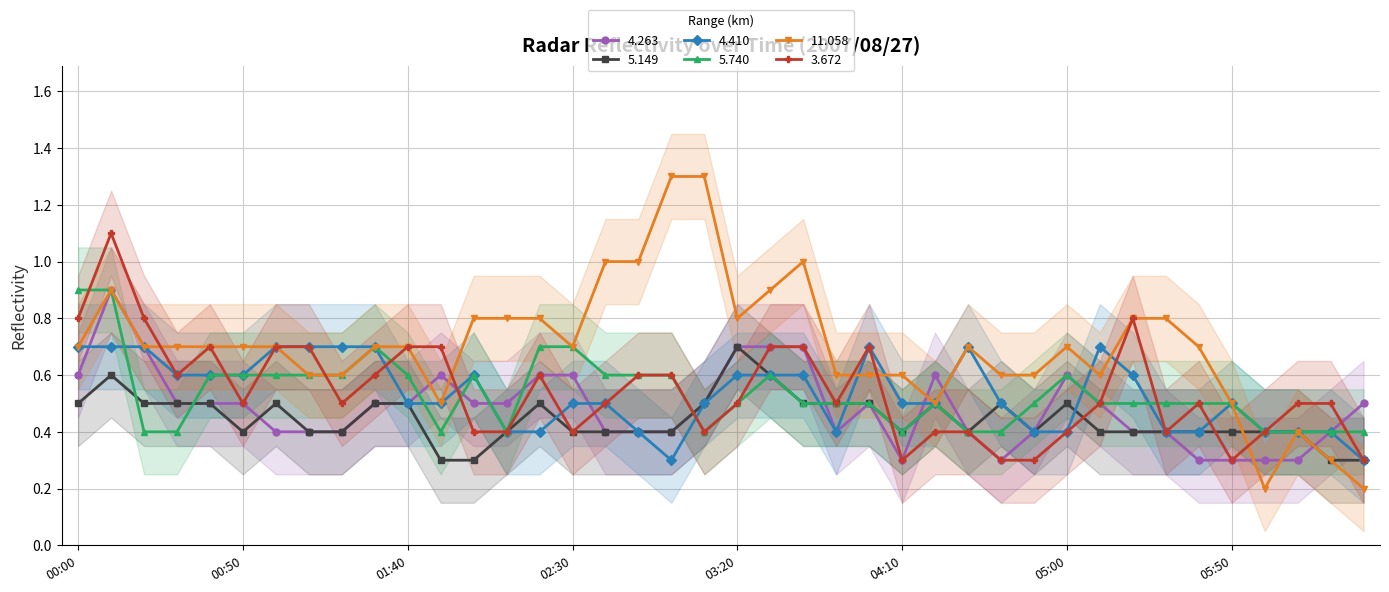

How many series are shown in this chart?

6